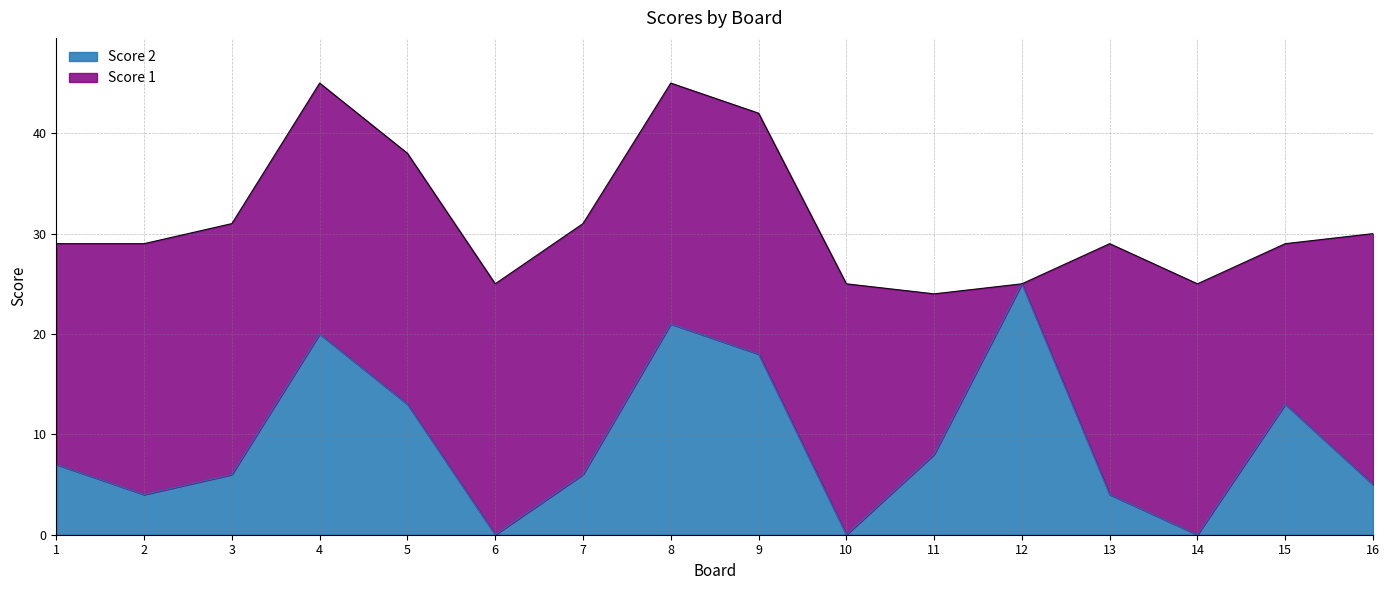

List the labels in order of value, largest first.

12, 8, 4, 9, 5, 15, 11, 1, 3, 7, 16, 2, 13, 6, 10, 14